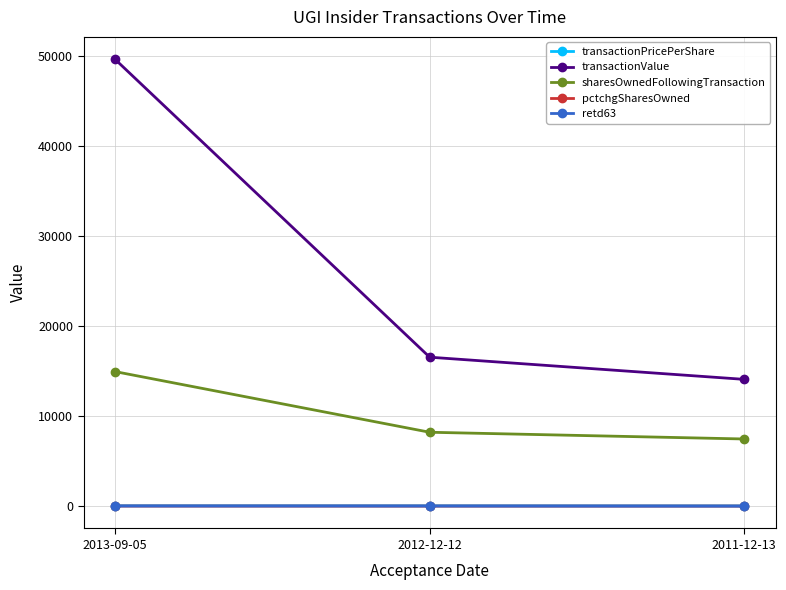

Rank the categories by transactionValue value from highest to lowest.

2013-09-05, 2012-12-12, 2011-12-13